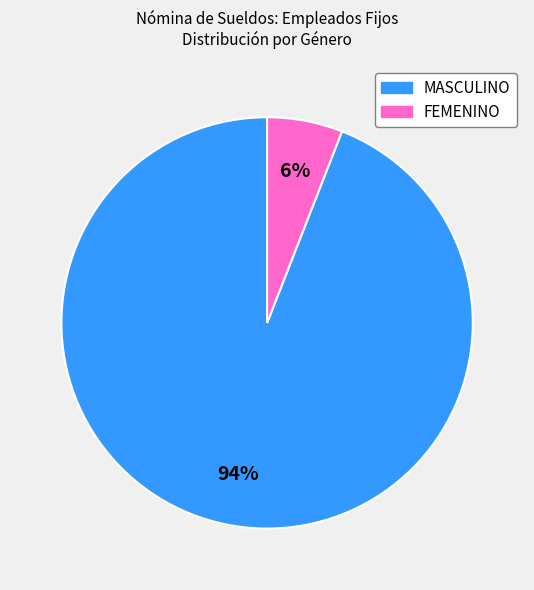

Between MASCULINO and FEMENINO, which is larger?

MASCULINO